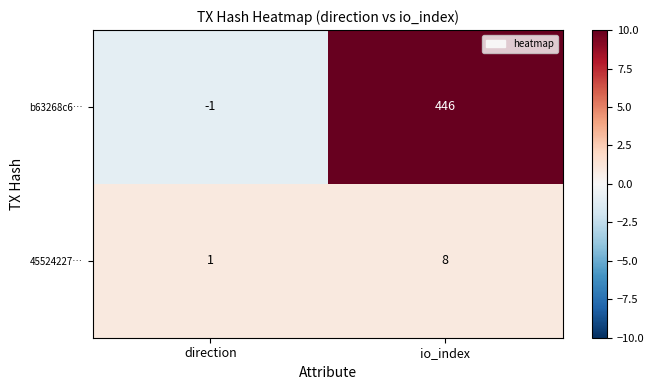

Where is 45524227… nearest to the value 4?

direction